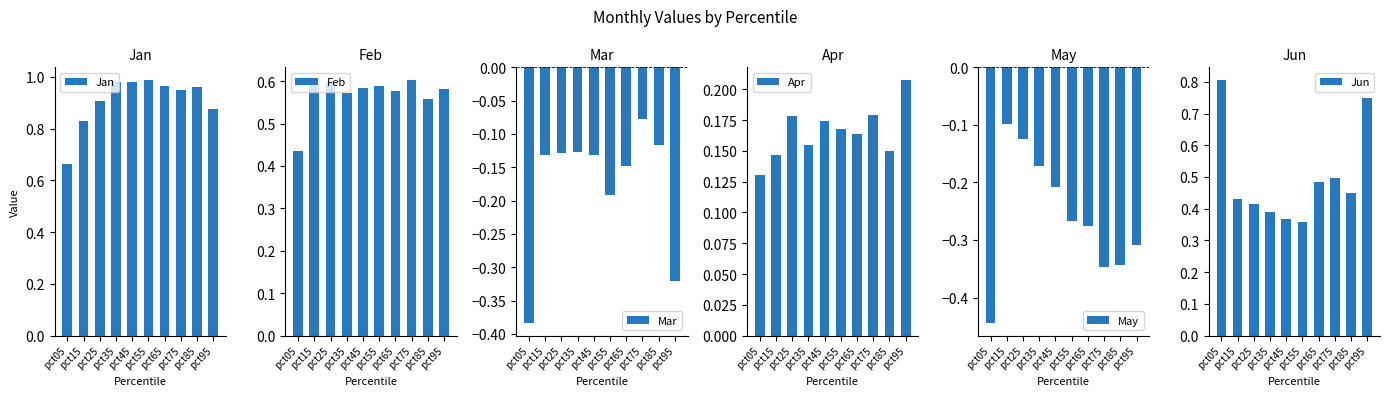

What is the sum of the Feb values at pct35 and pct05?

1.0